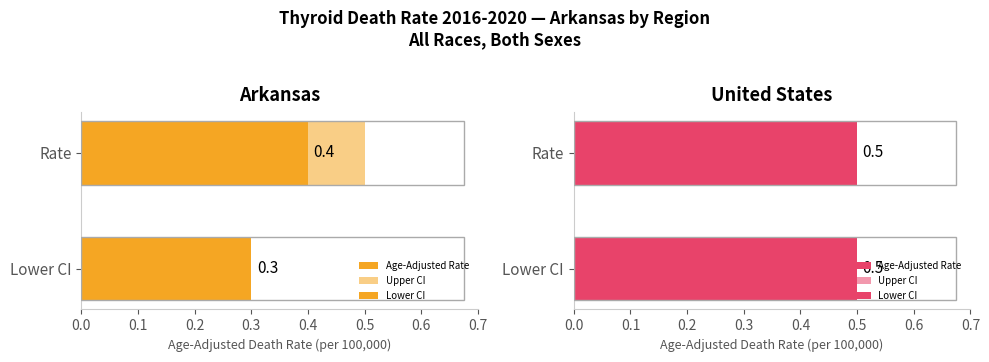

What value does the Lower CI series have at United States?

0.5